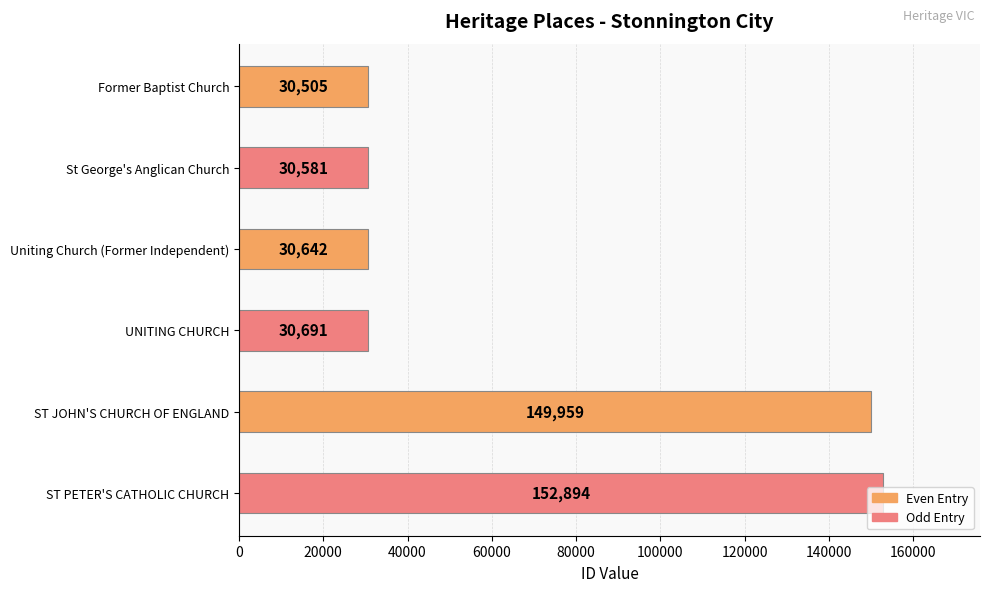

What is the sum of all values?

425272